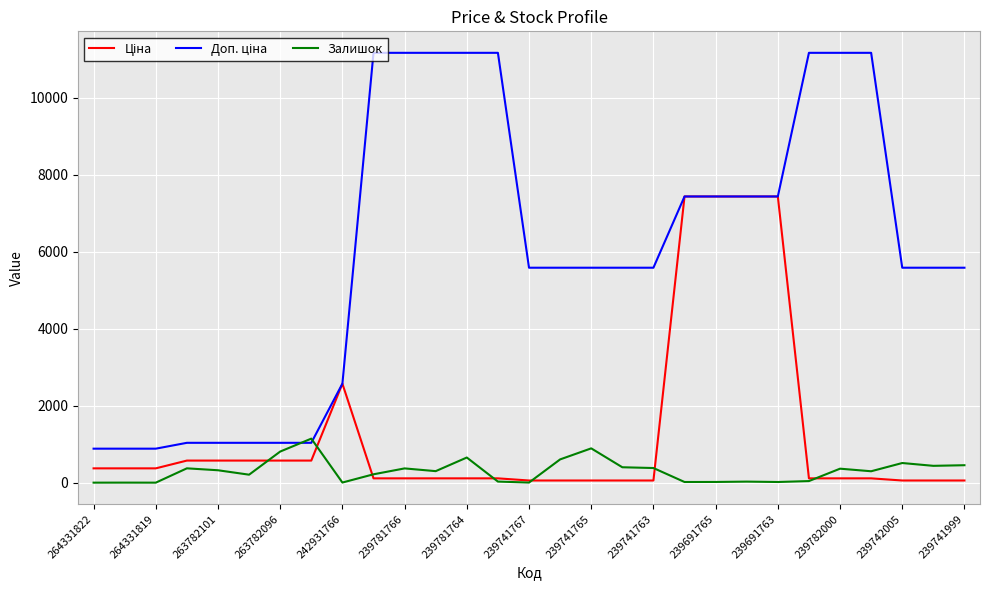

The value of Залишок at 264331819 is 788.6. True or false?

False